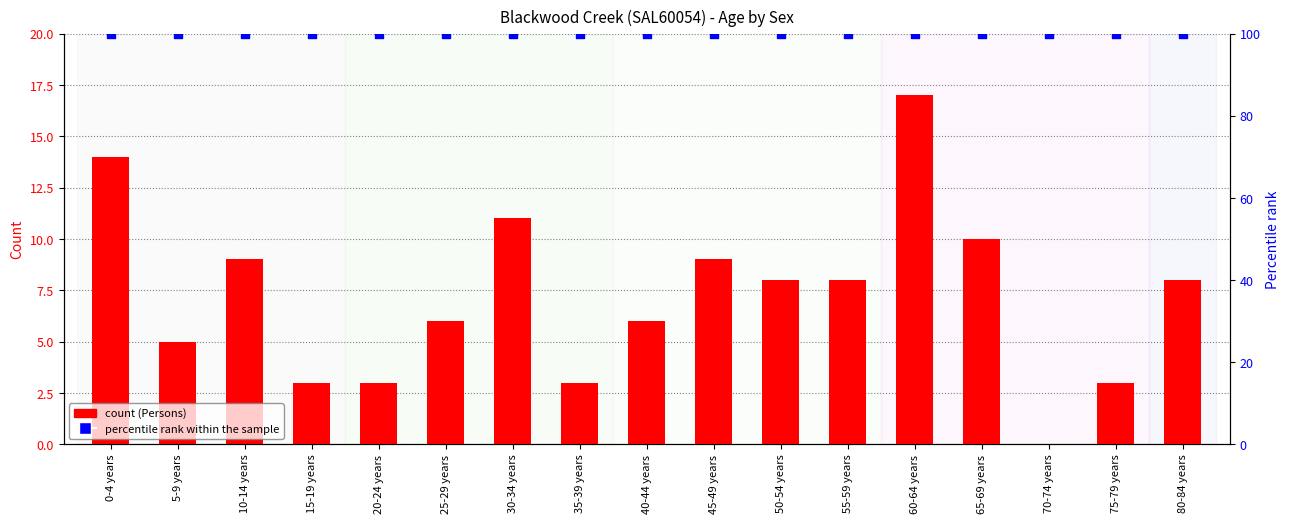

At which category is the sum across all series the highest?

60-64 years